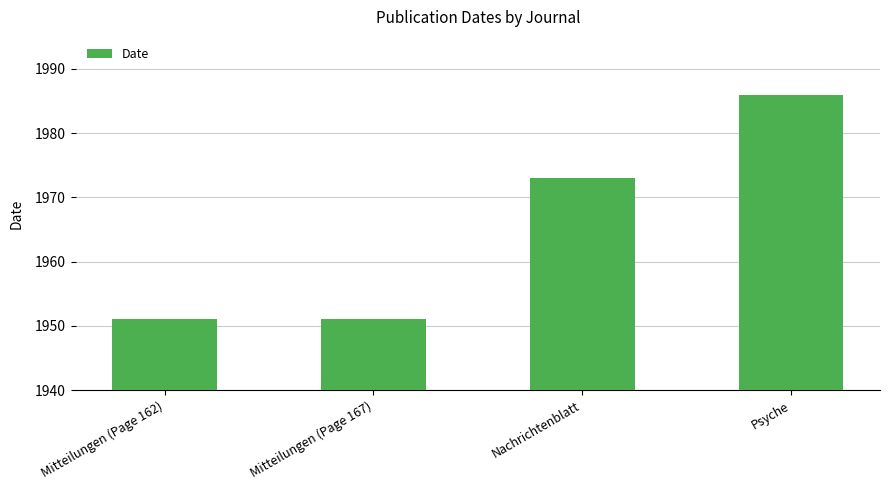

Which has a higher value, Mitteilungen (Page 167) or Psyche?

Psyche